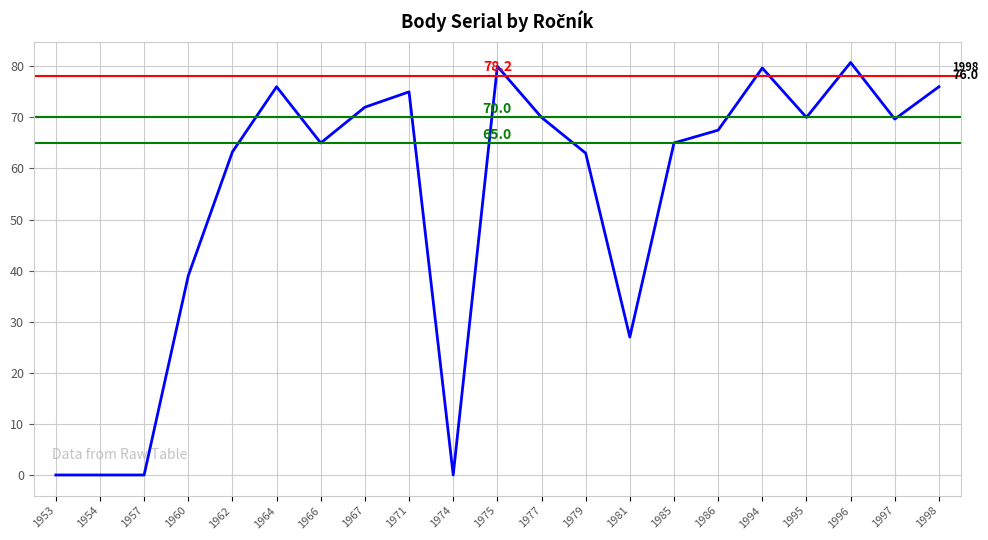

True or false: the data shows 75.0 at 1971.

True